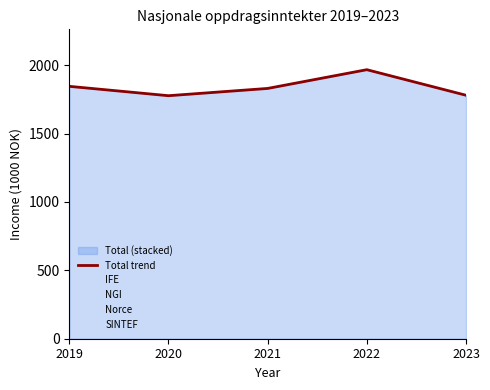

The chart shows a value of 376.5 at 2021. True or false?

False